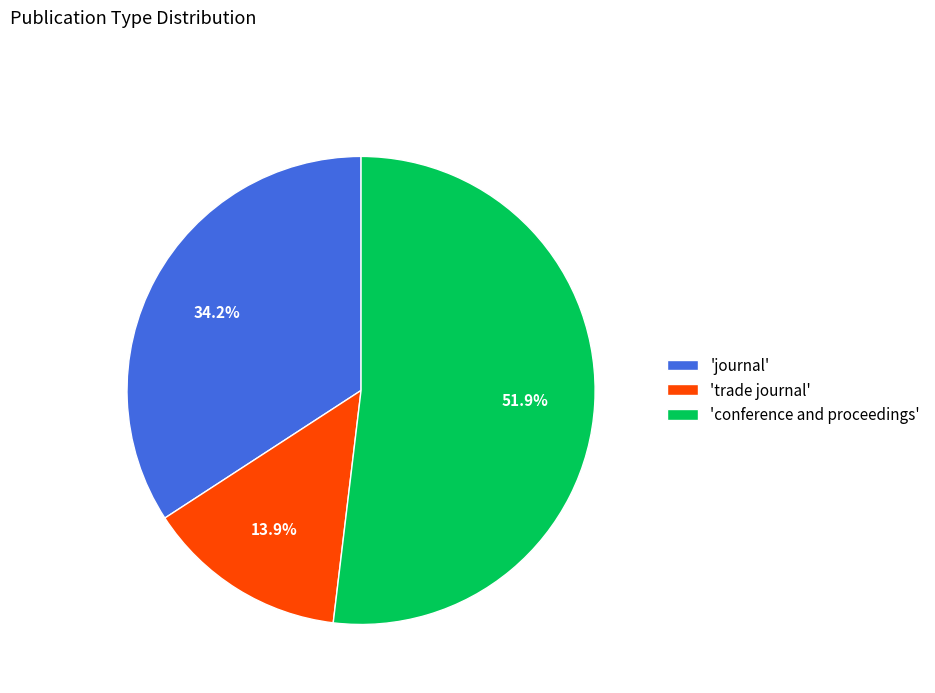

What is the total percentage of 'trade journal' and 'journal'?

48.1%